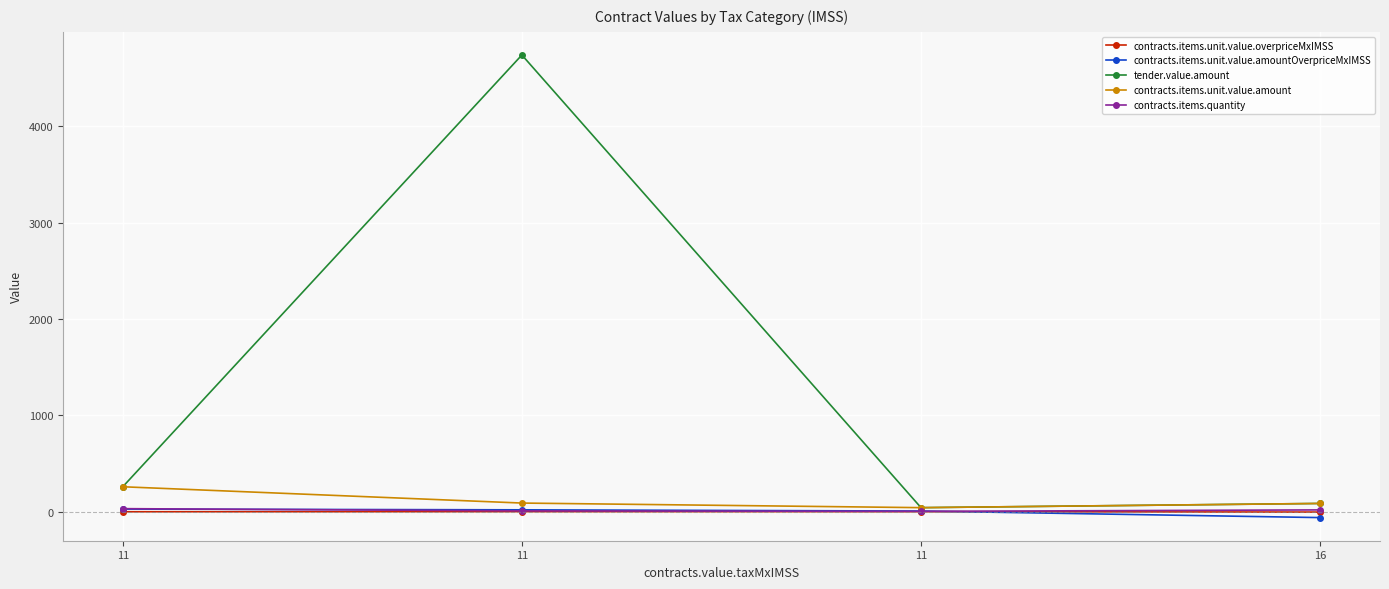

Rank the categories by contracts.items.quantity value from lowest to highest.

11, 11, 16, 11